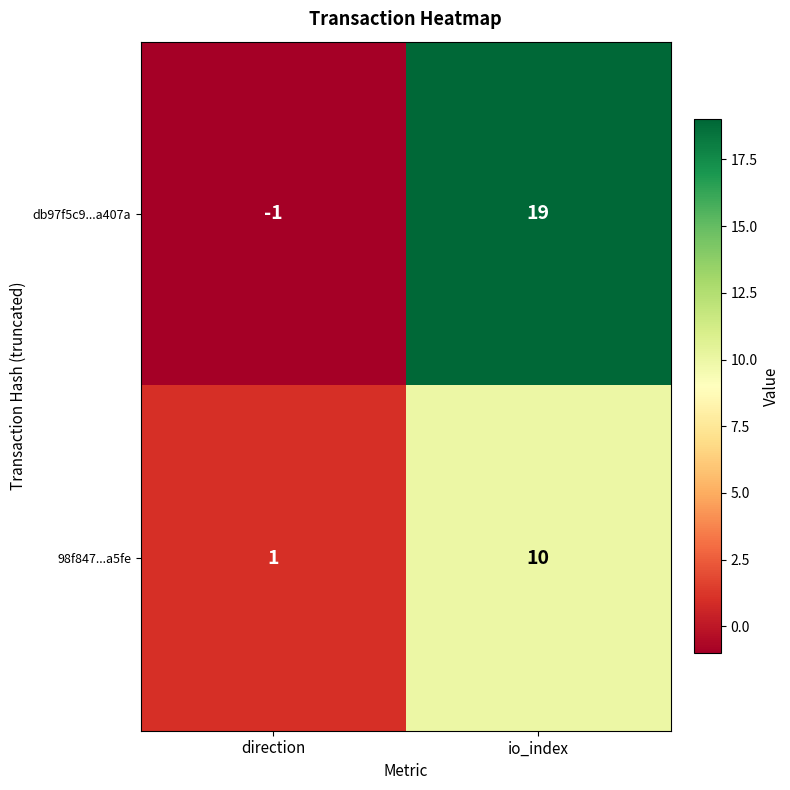

True or false: 98f847...a5fe has a value of 10 at io_index.

True